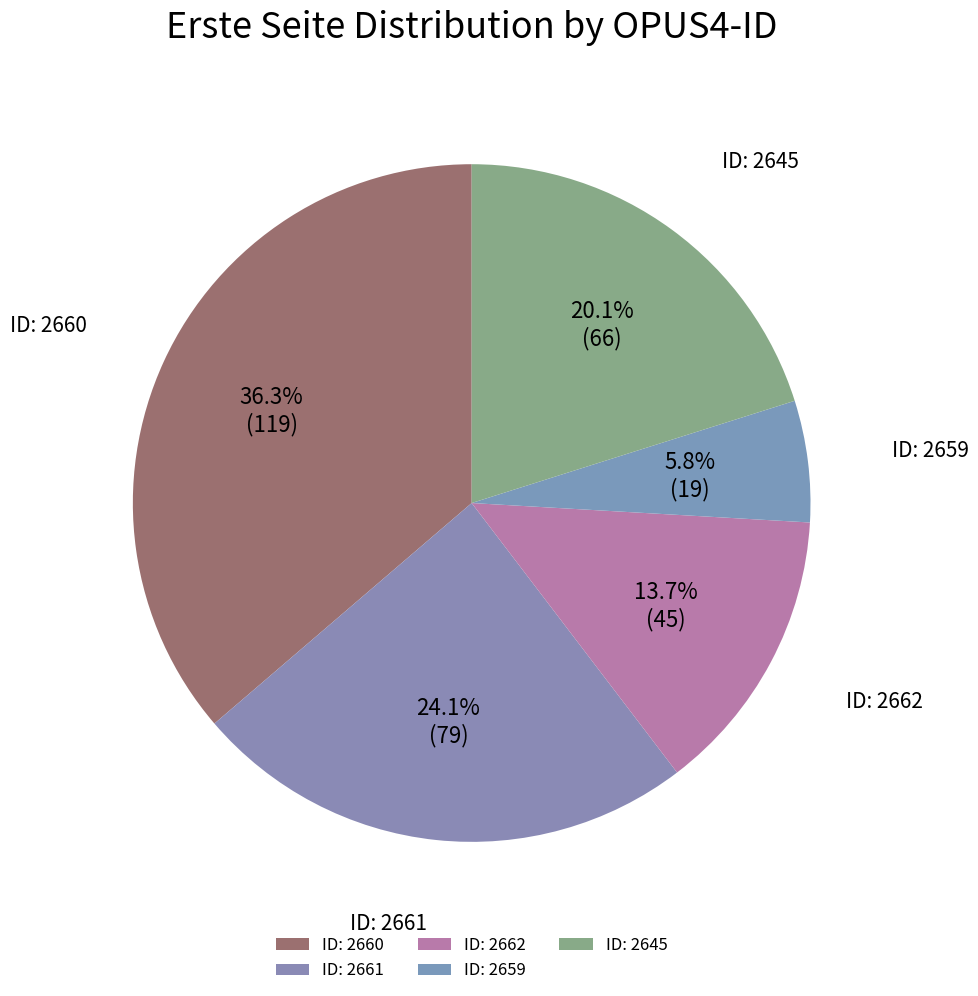

Is there a majority slice in this chart?

No